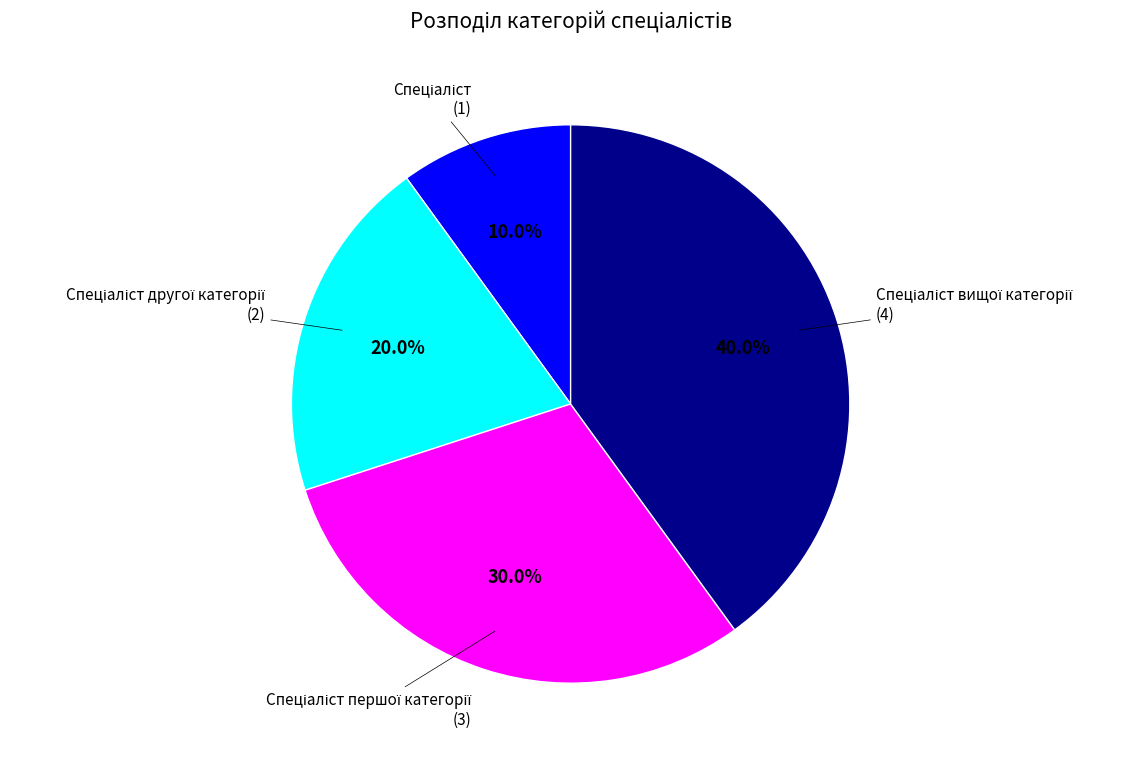

Does any single category account for the majority?

No